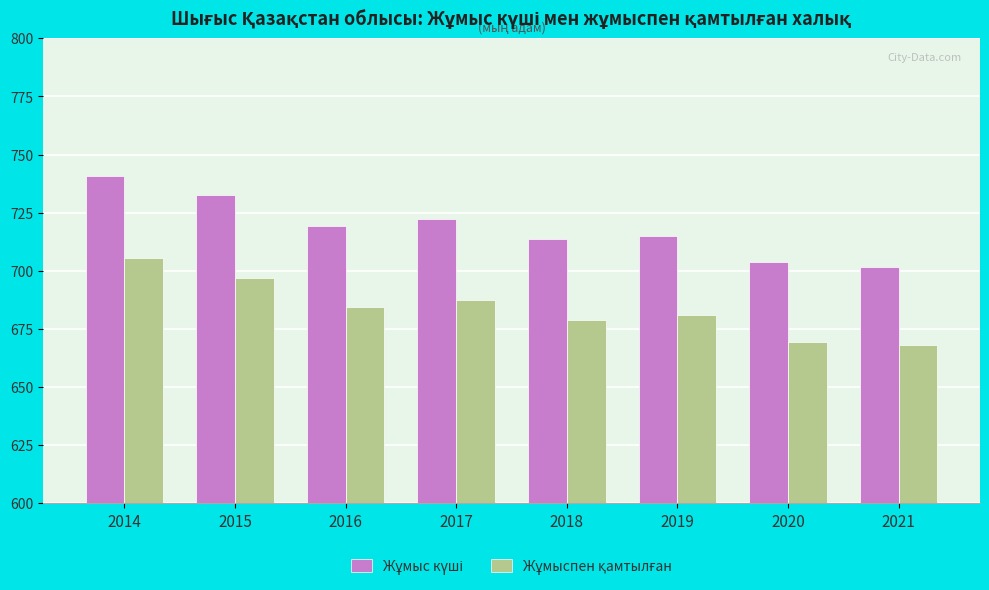

How many bars are there in total?

16